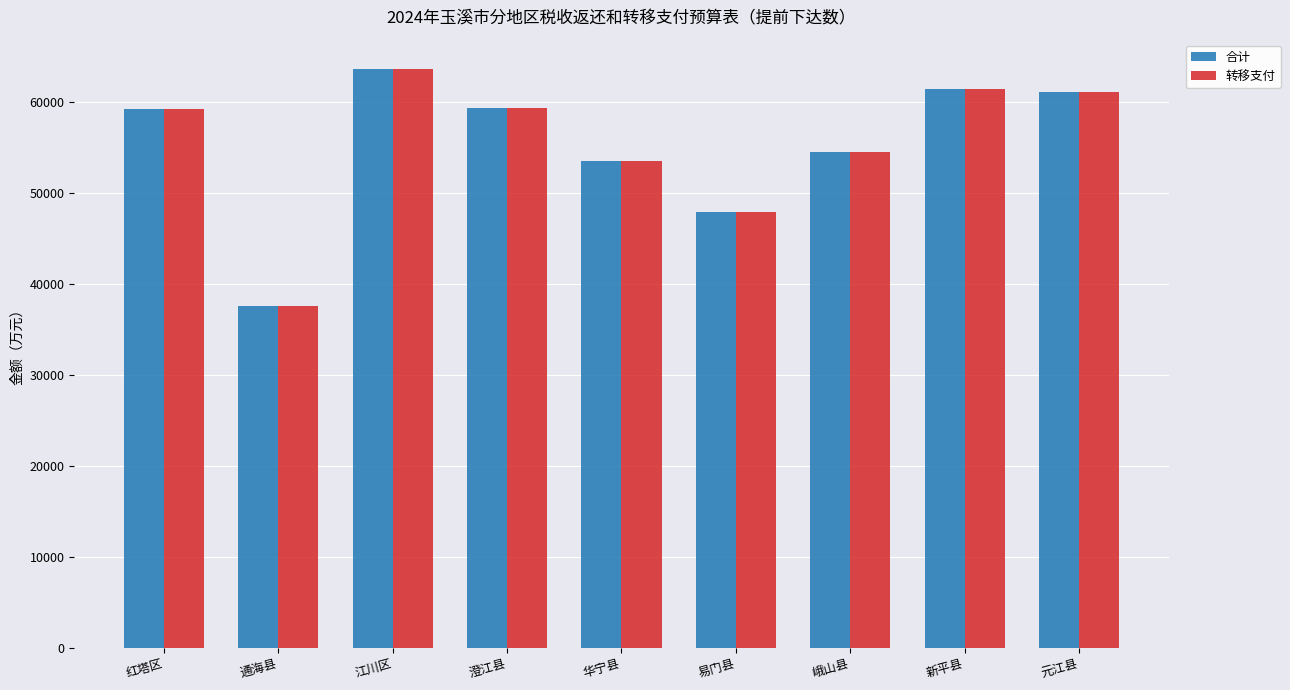

What is the minimum value for 转移支付?

37660